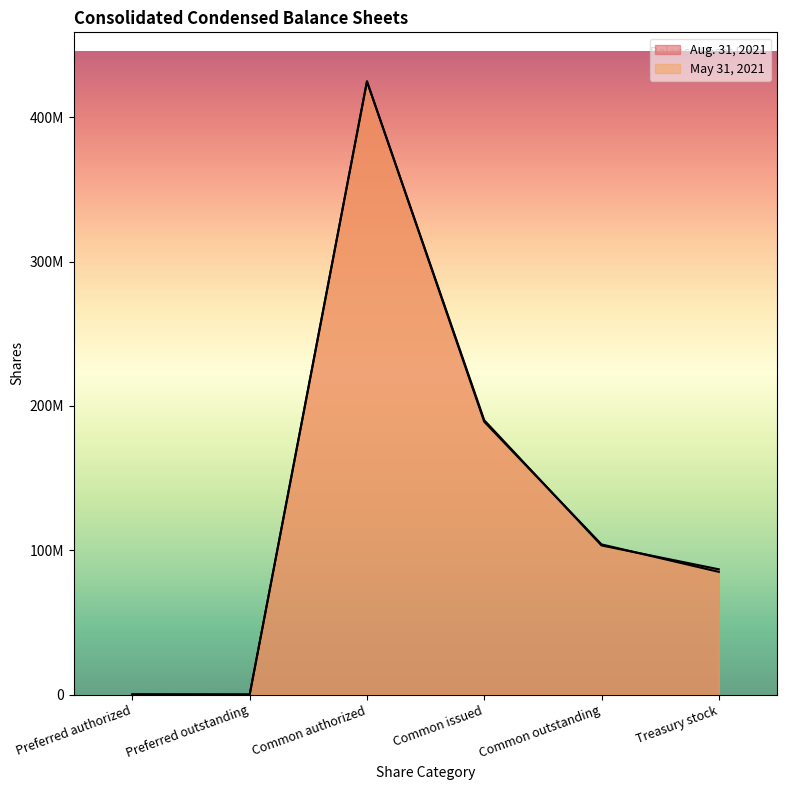

How many interior local valleys does the May 31, 2021 series have?

1